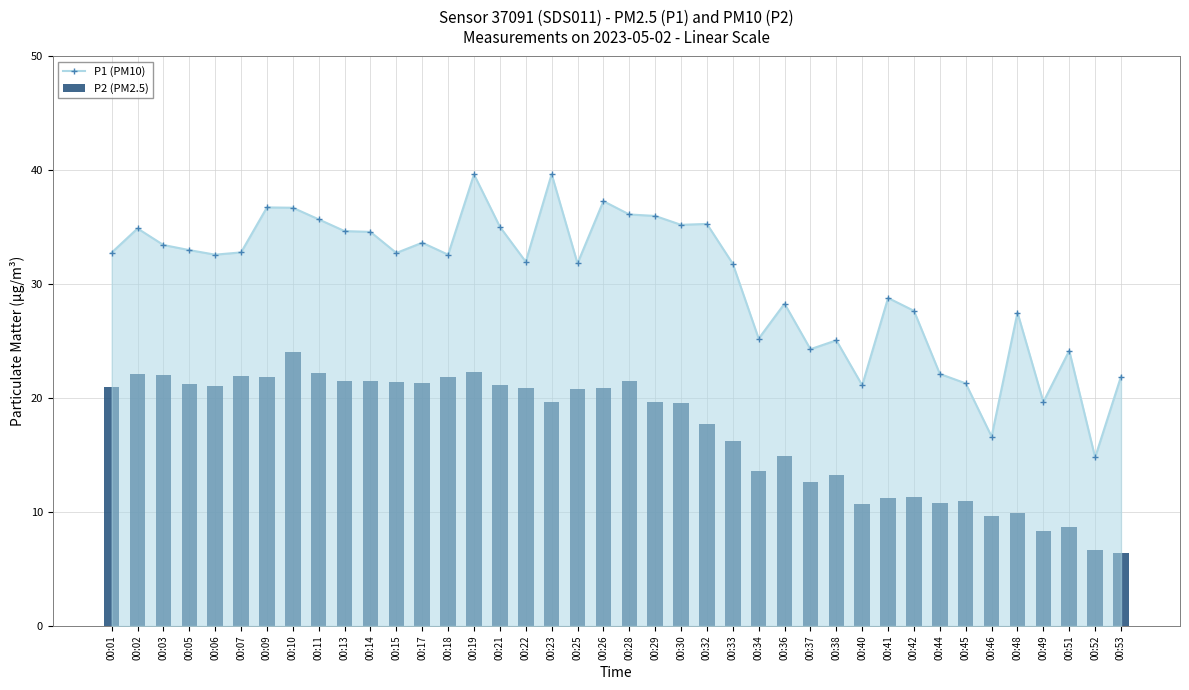

List the series in order of their peak value, highest first.

P1 (PM10), P2 (PM2.5)